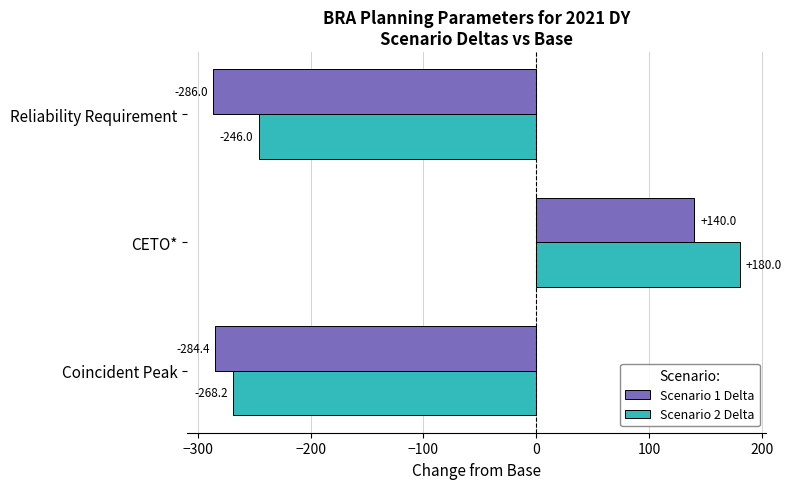

Which series has the largest range (max minus min)?

Scenario 2 Delta